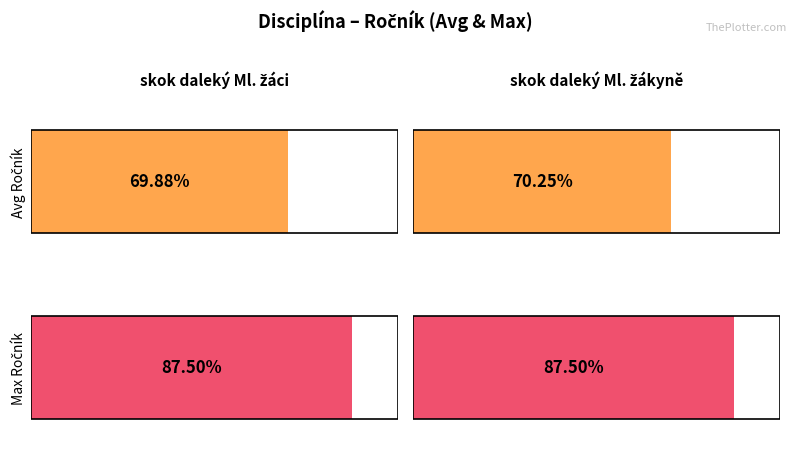

Count the number of data series in this chart.

2